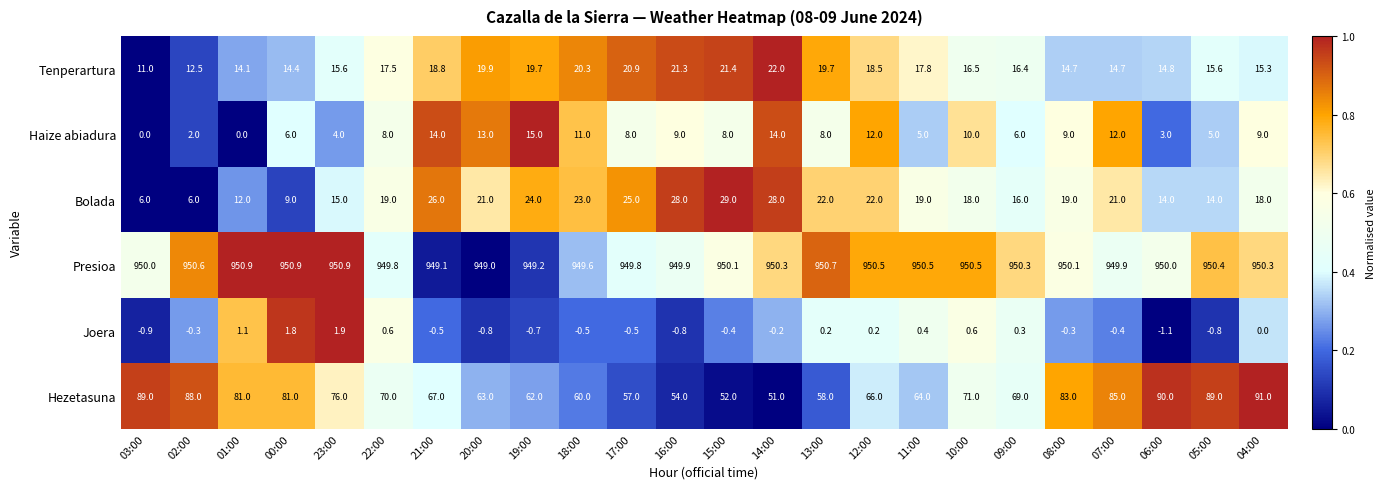

At which label does Joera first exceed 0?

01:00